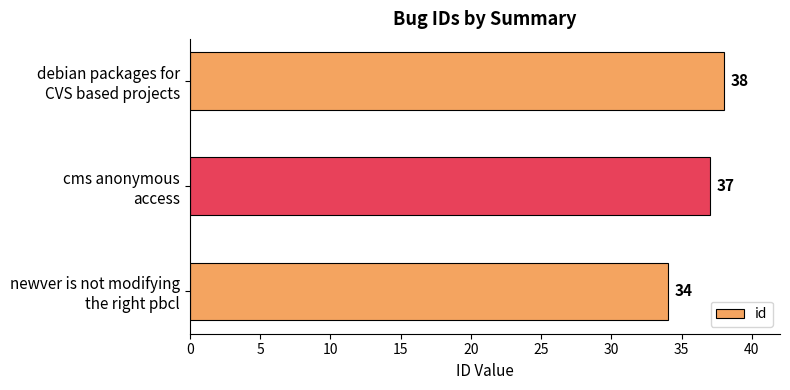

What is the average value?

36